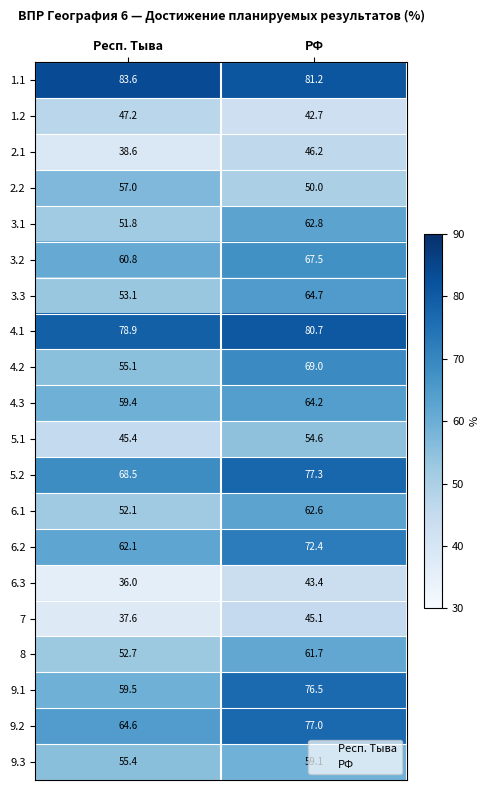

List the labels in order of 9.3 value, smallest first.

Респ. Тыва, РФ